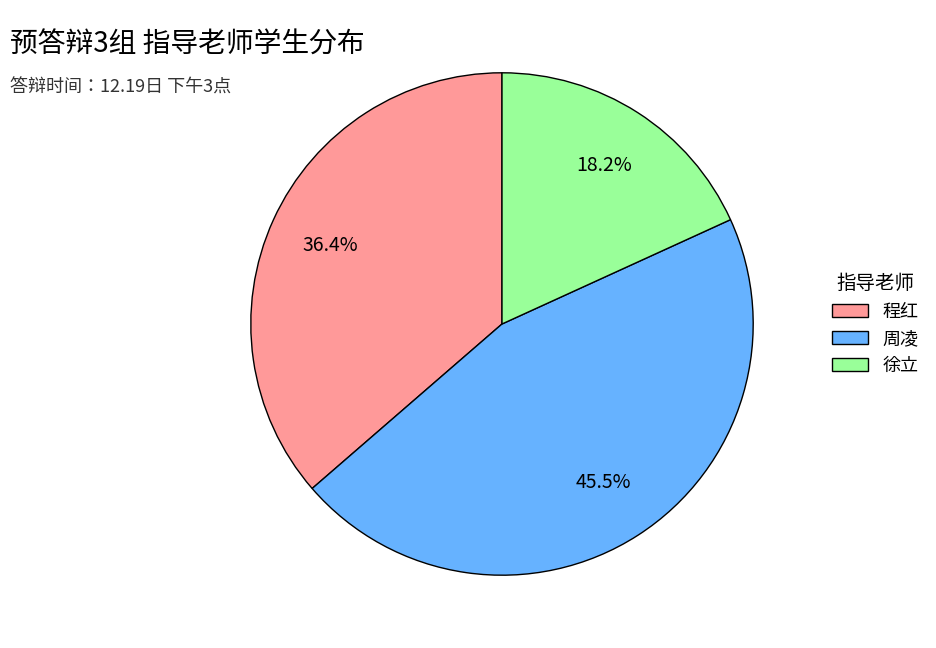

Is it true that 徐立 is 18% of the pie?

True